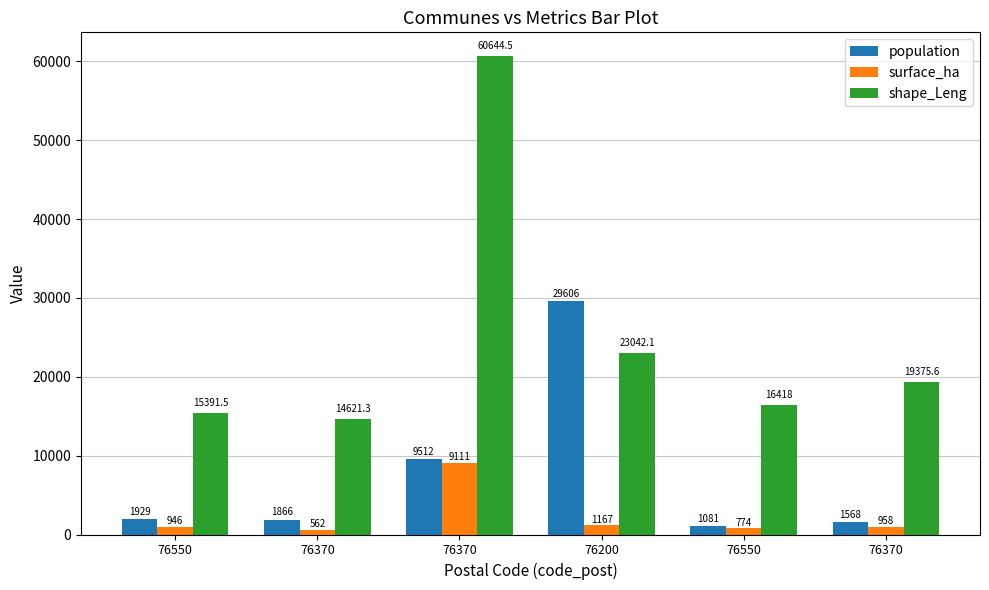

Count the number of categories in the chart.

6